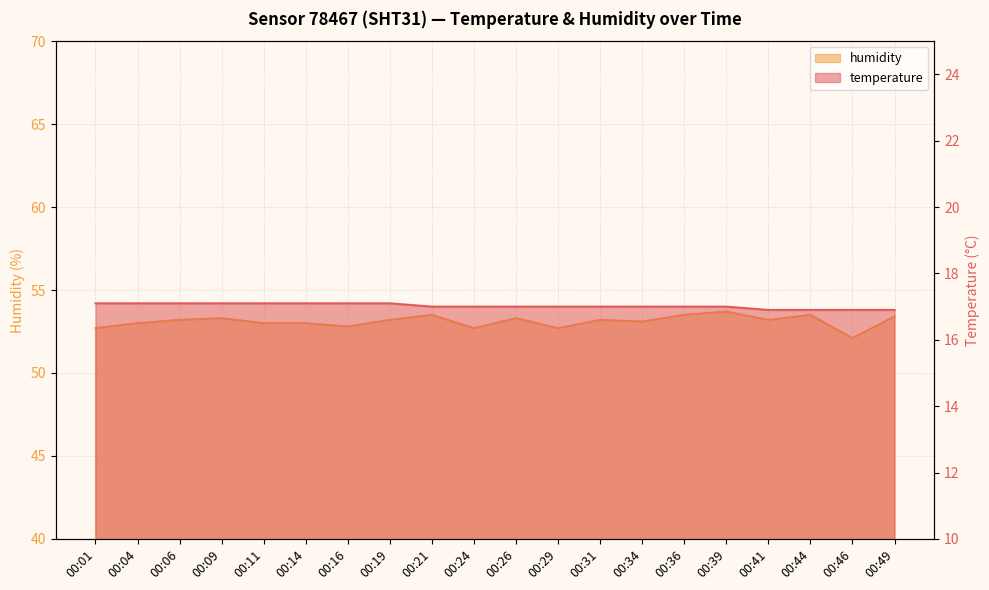

List the series in order of their peak value, lowest first.

temperature, humidity